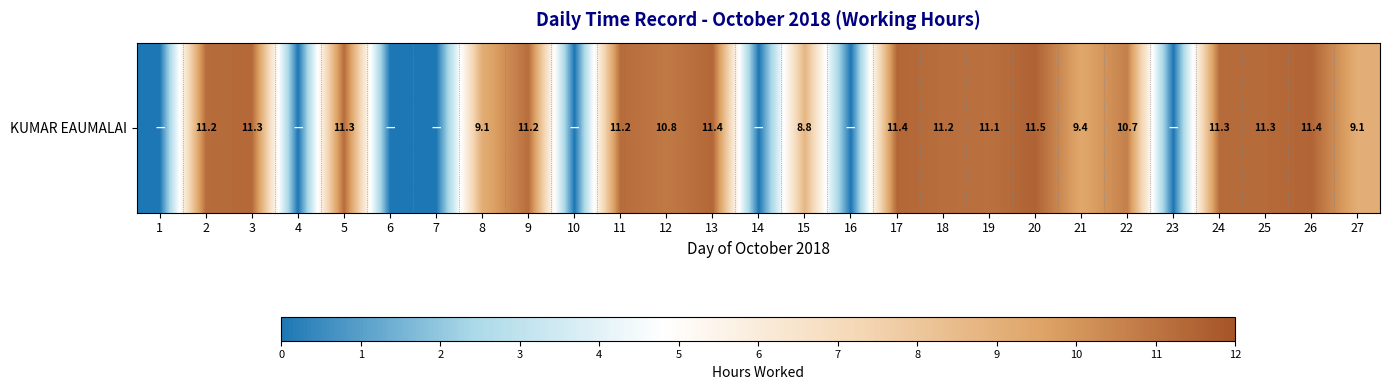

Which label corresponds to the largest value in the chart?

20